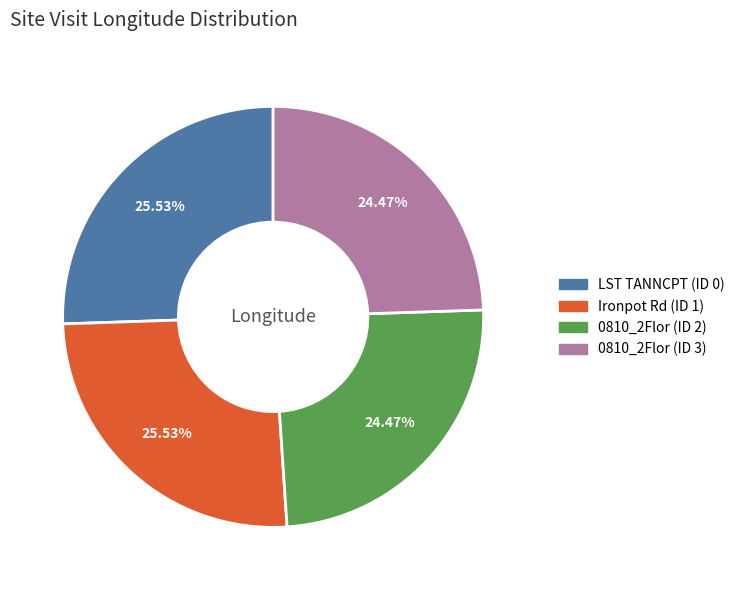

How many segments does this pie chart have?

4